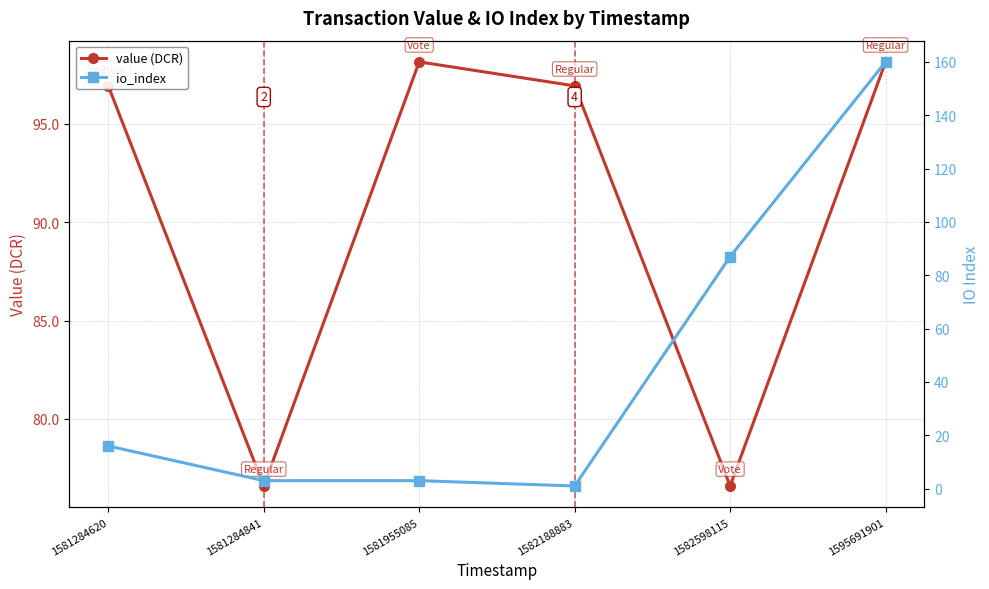

At which label is io_index closest to 80?

1582598115